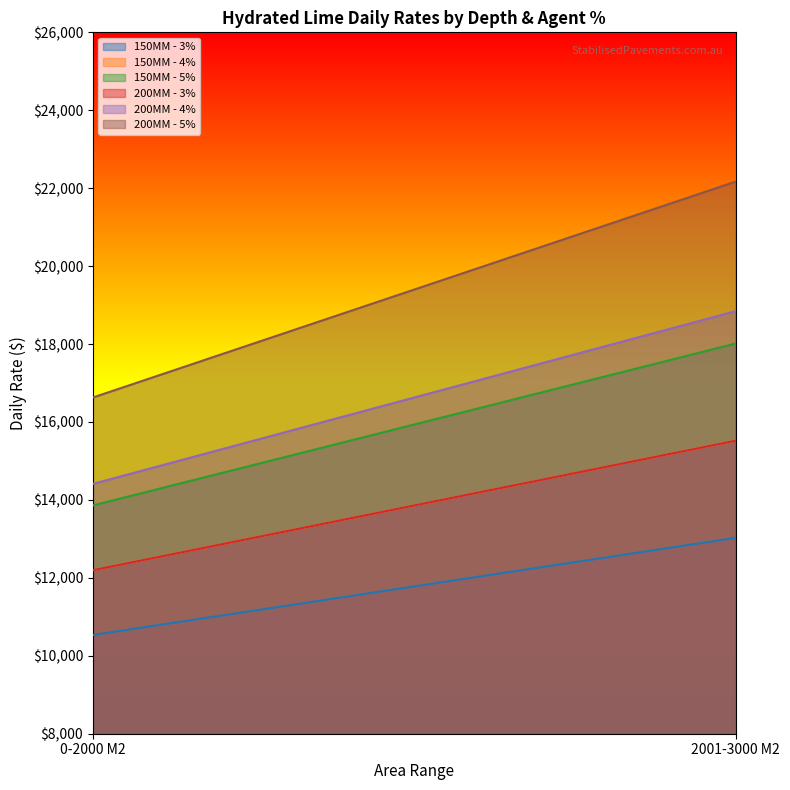

What is the sum of the 200MM - 4% values at 2001-3000 M2 and 0-2000 M2?

33257.1